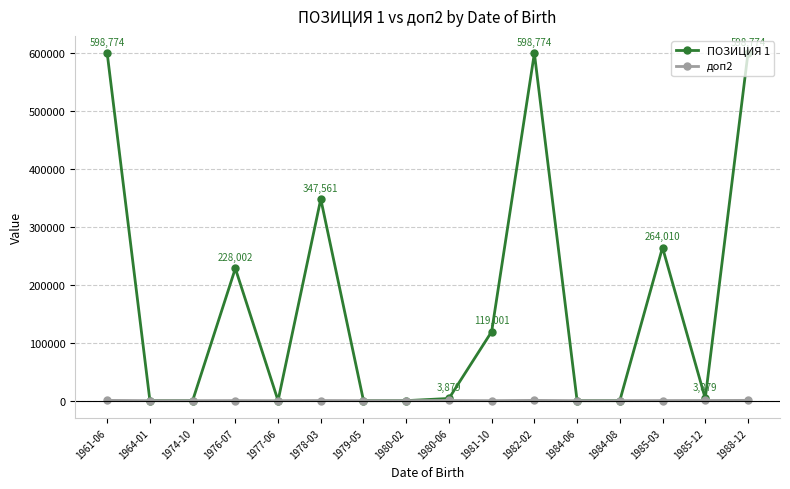

Where is the first local maximum for ПОЗИЦИЯ 1?

1976-07